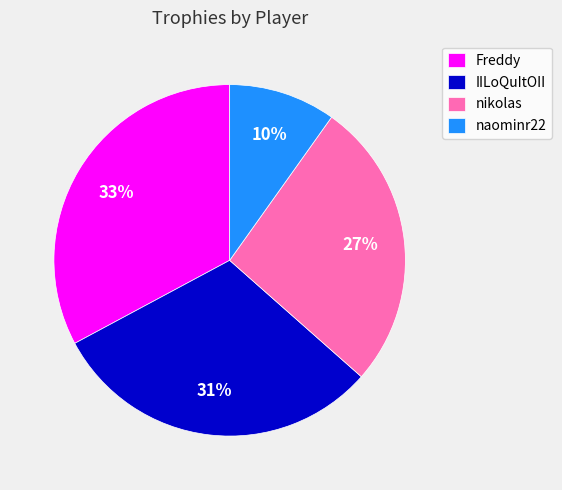

What is the largest slice in the pie chart?

Freddy